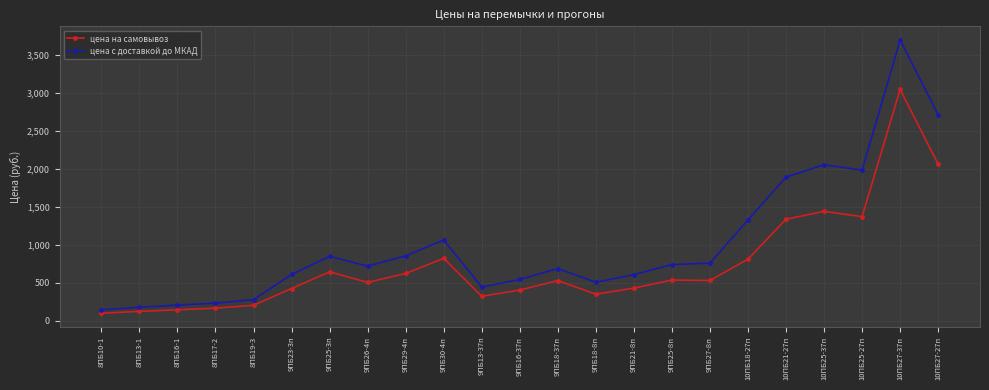

Which series changed the most between 8ПБ17-2 and 9ПБ13-37п?

цена с доставкой до МКАД